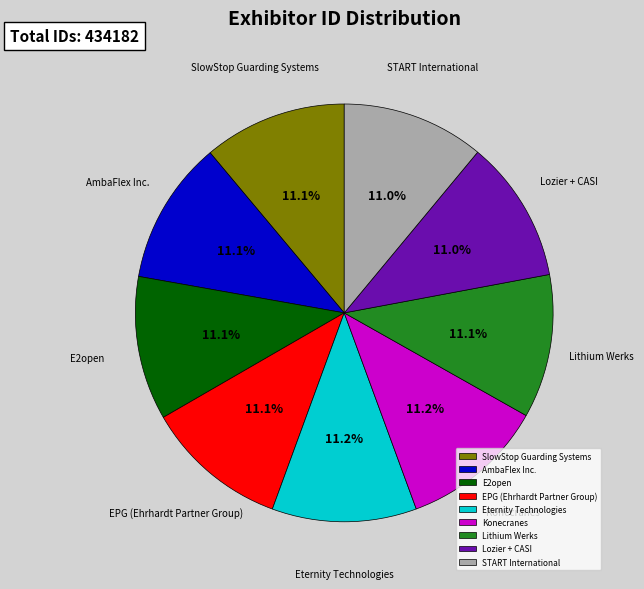

What is the total percentage of Lozier + CASI and Lithium Werks?

22.1%